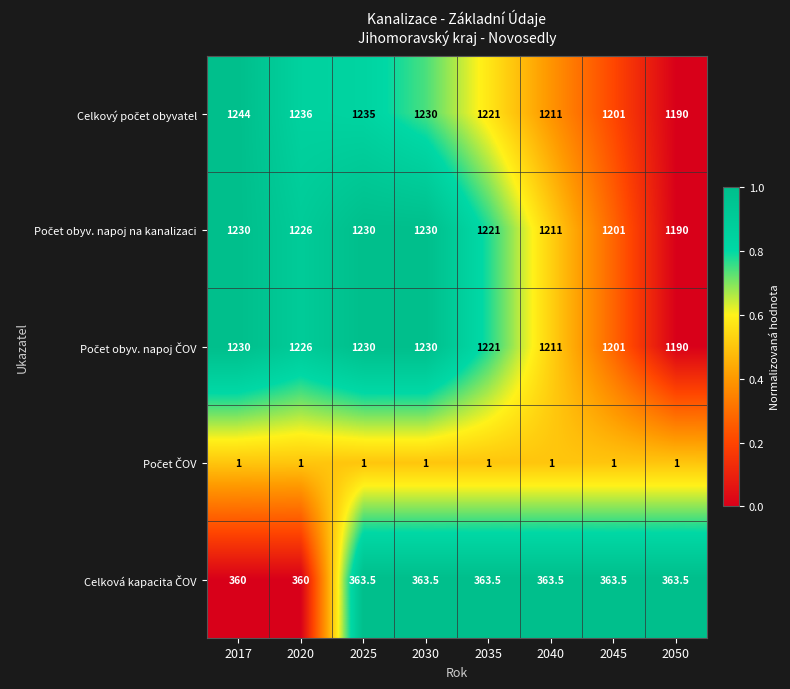

What is the minimum value shown in the chart?

1.0